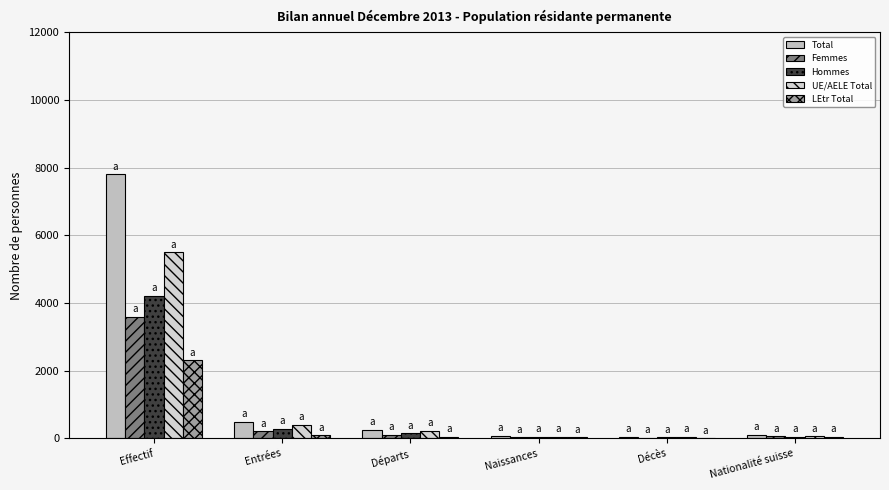

Between Effectif and Décès, which series saw the biggest shift?

Total